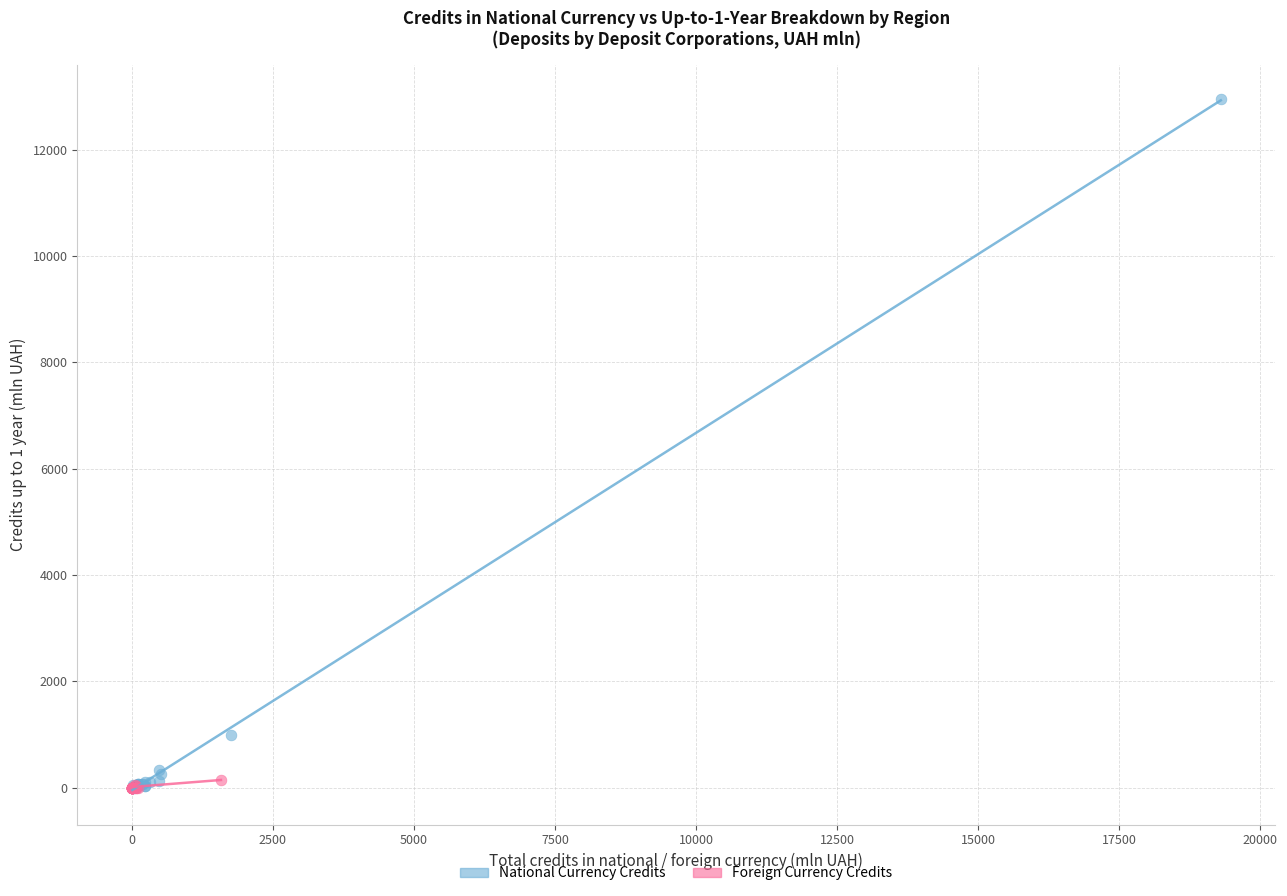

Which series has the largest Y range (max minus min)?

National Currency Credits